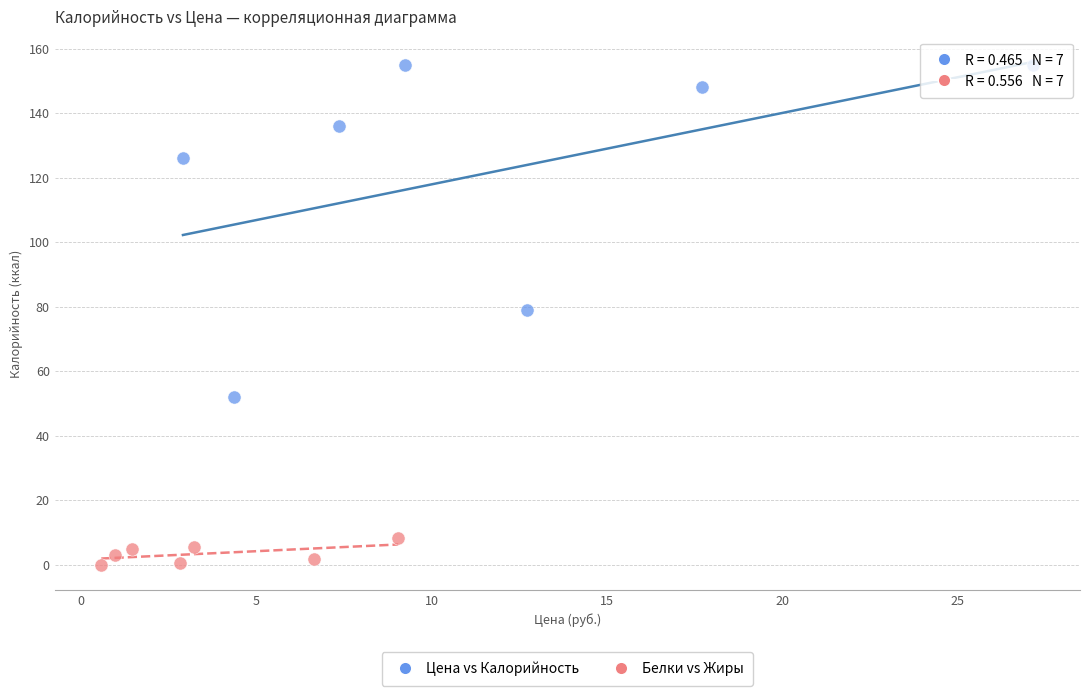

Which series reaches the minimum Y coordinate?

Белки vs Жиры